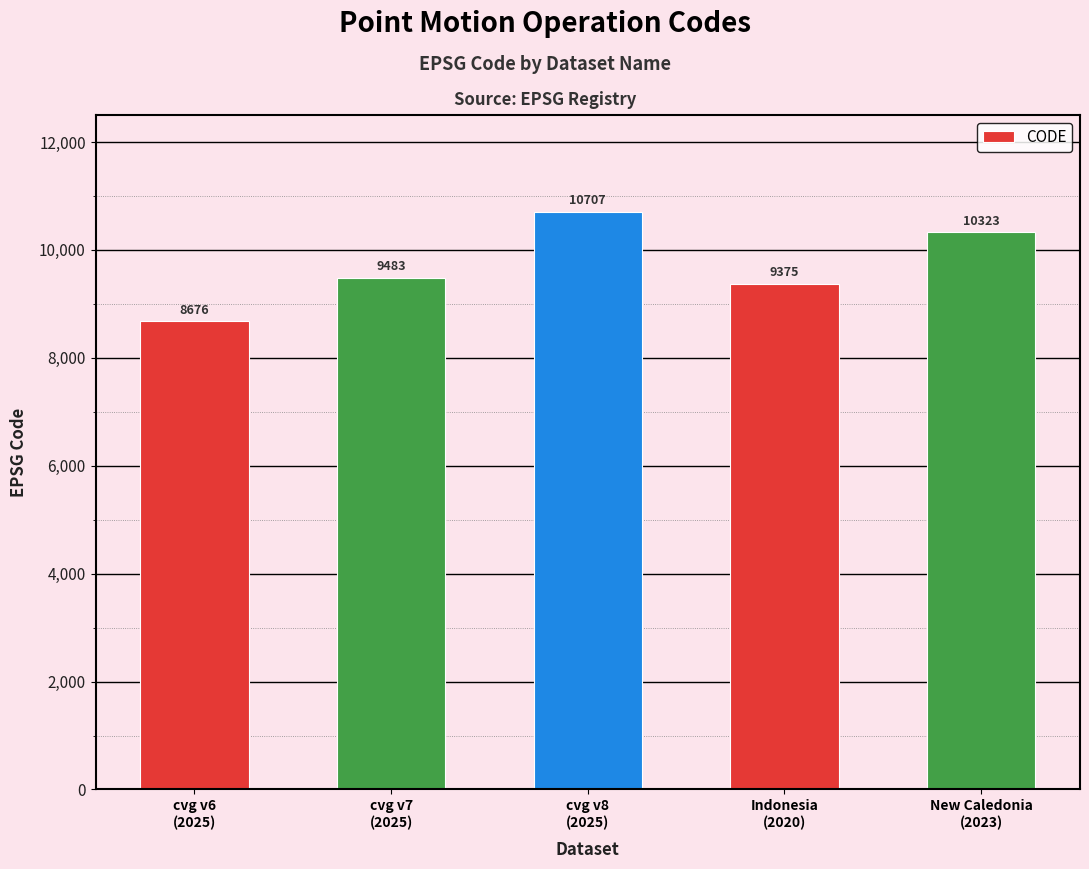

What is the maximum value shown in the chart?

10707